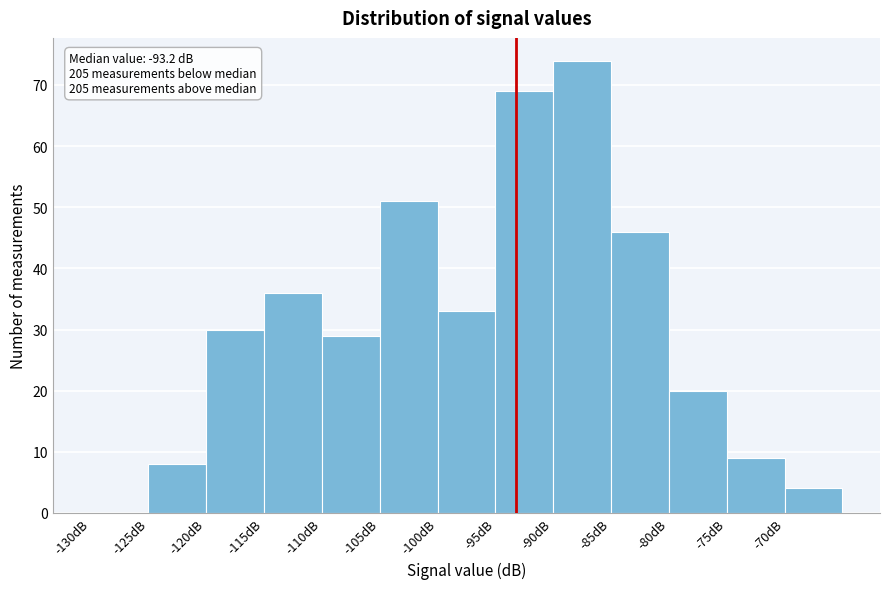

Which range on the x-axis has the tallest bar?

-90 to -85